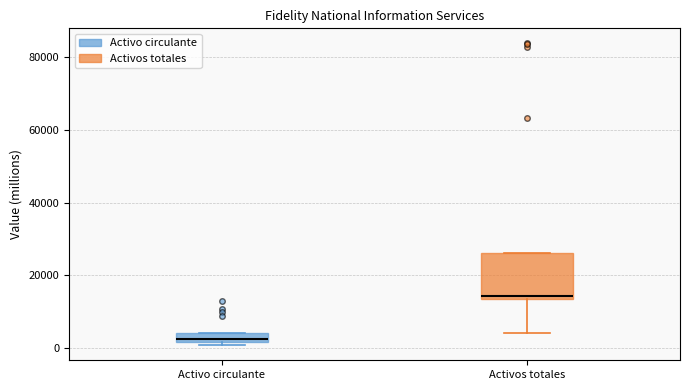

Which box's median line is the highest?

Activos totales